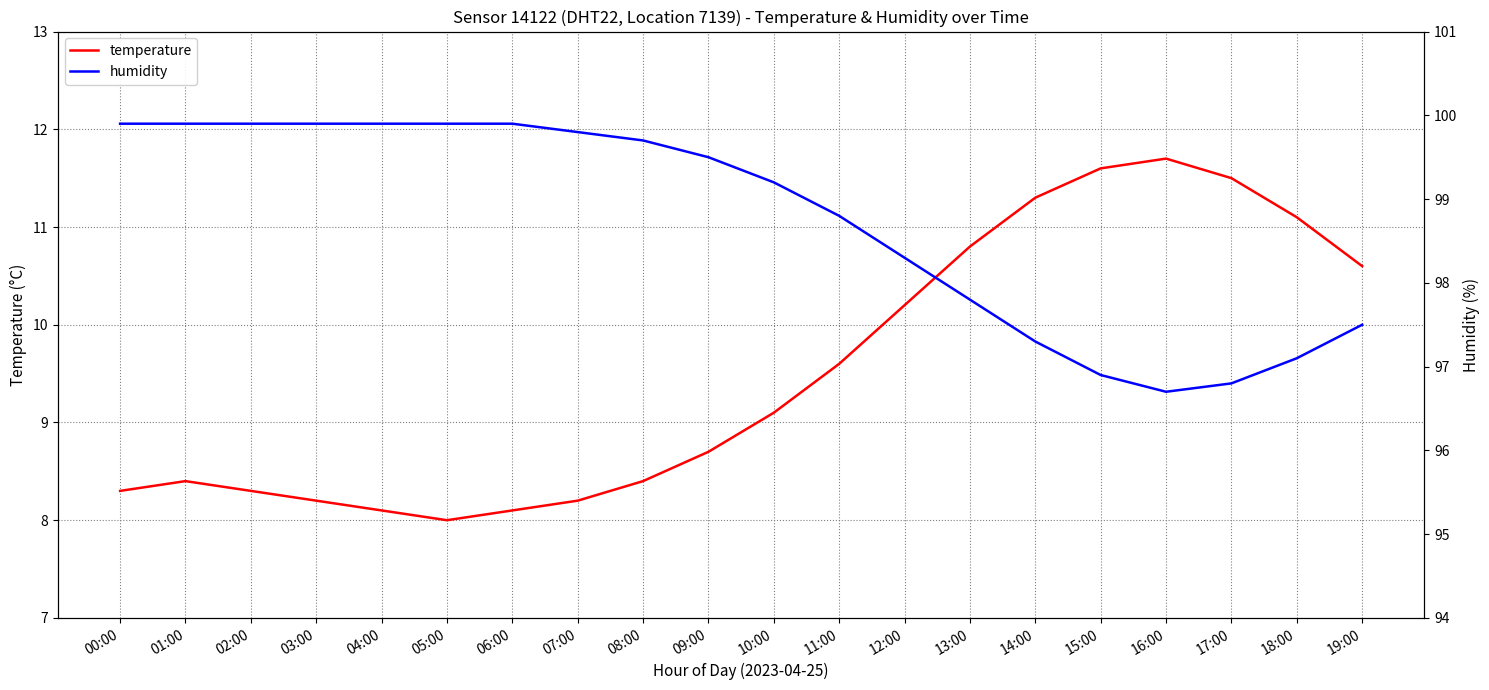

Does the chart have visible grid lines?

Yes